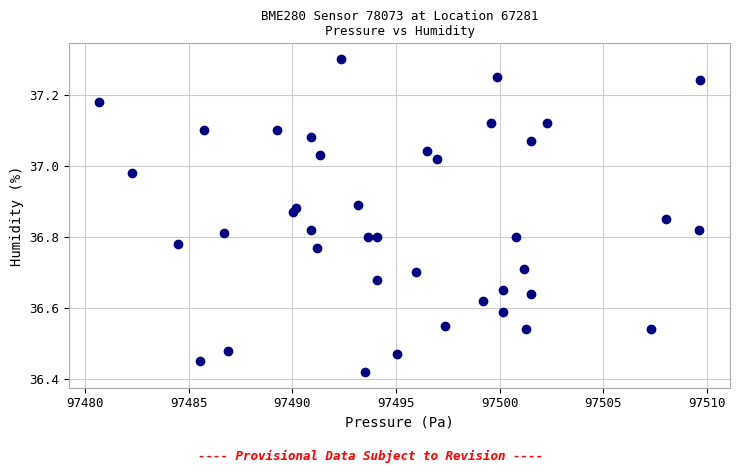

What is the range of Y values (max minus min)?

0.9